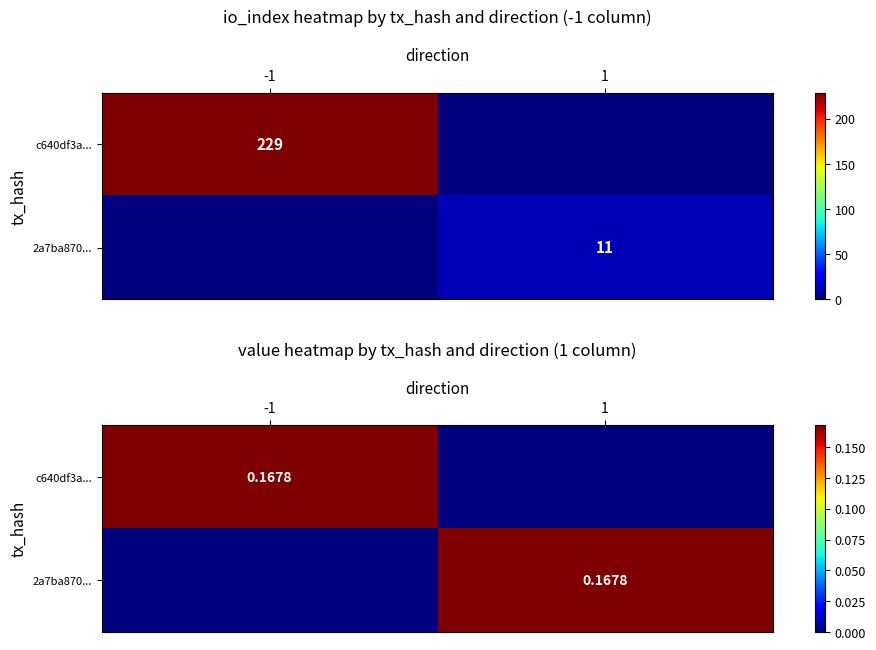

Which category has the highest value across all series?

-1